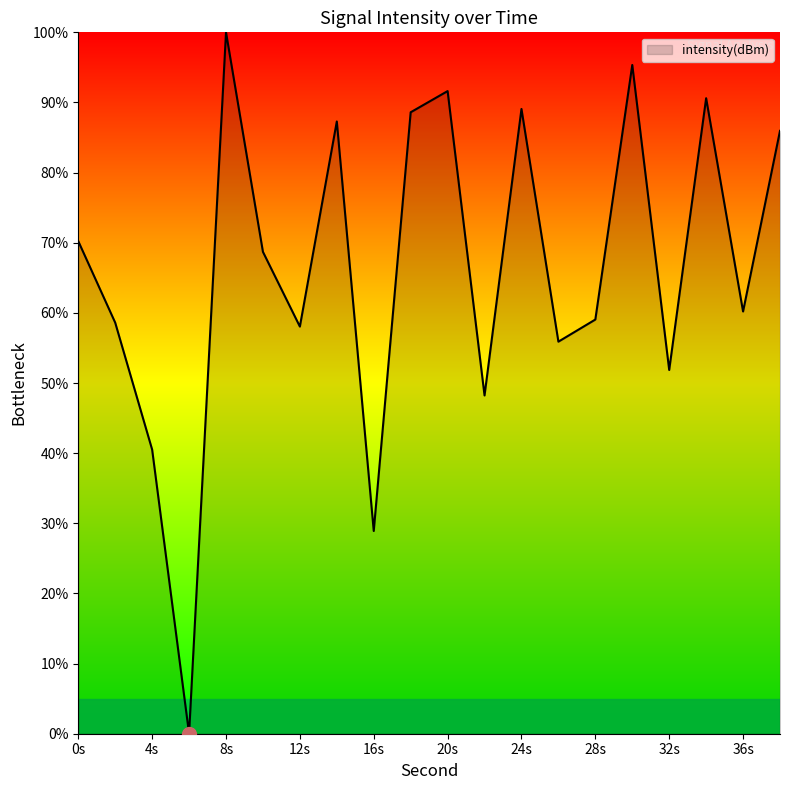

Reading right to left, extract all data points from this chart.

86.0	60.2	90.6	51.9	95.3	59.1	55.9	89.1	48.2	91.6	88.6	28.9	87.3	58.0	68.7	100.0	0.0	40.5	58.6	70.2